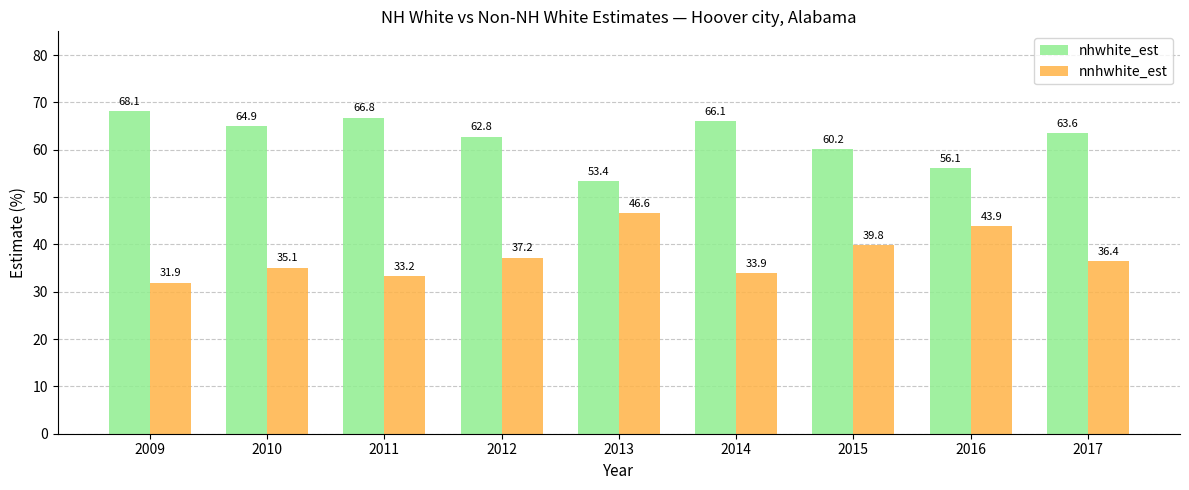

What is the spread (max minus min) of values at 2012?

25.6